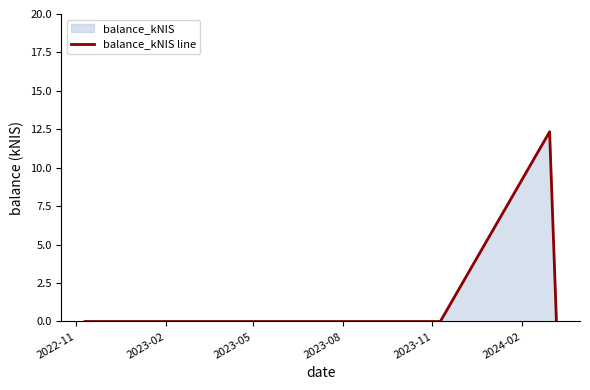

What is the greatest value displayed?

12.3